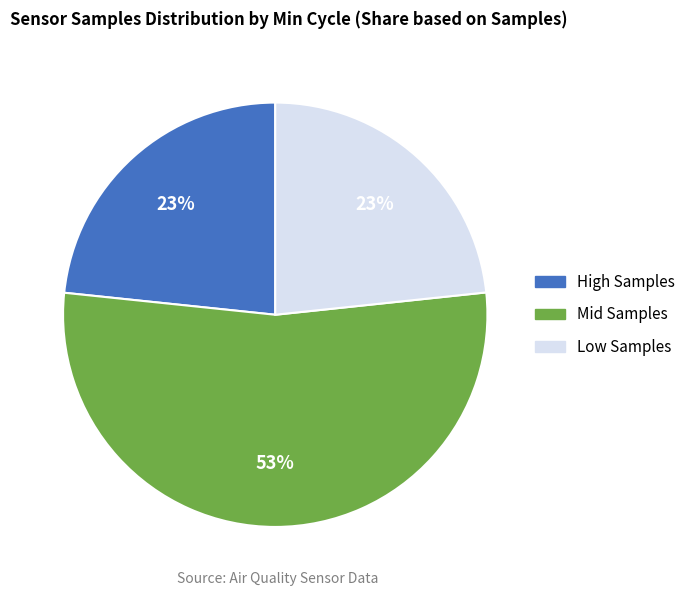

Is there a majority slice in this chart?

Yes